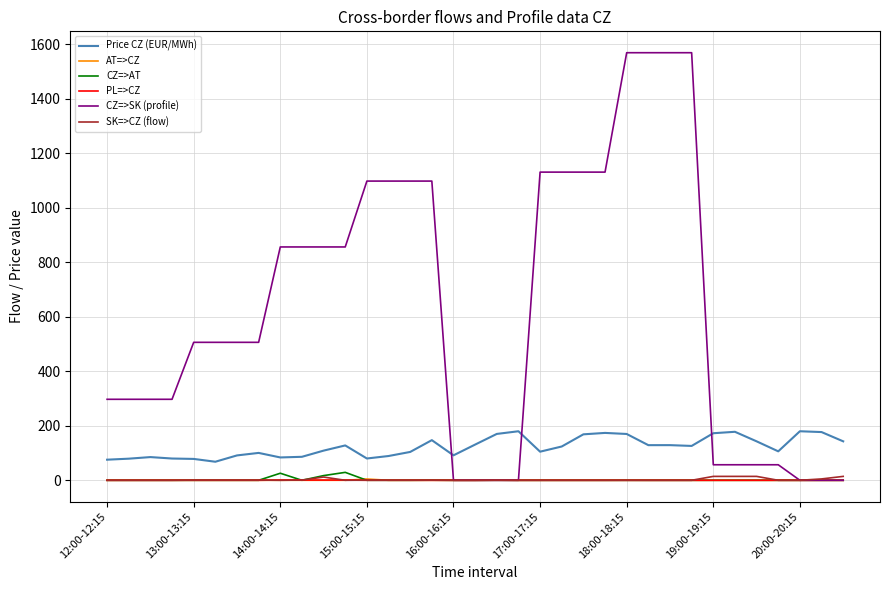

Which series has the largest total across all categories?

CZ=>SK (profile)